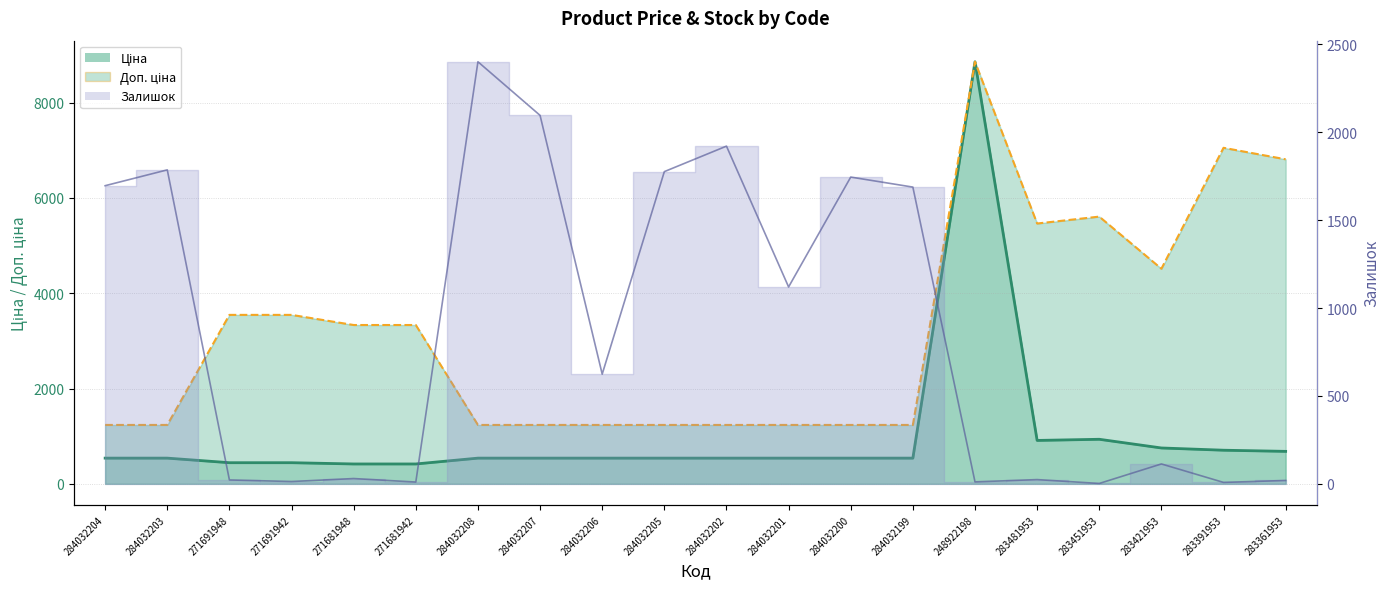

How many data points in Доп. ціна are less than 3332?

10